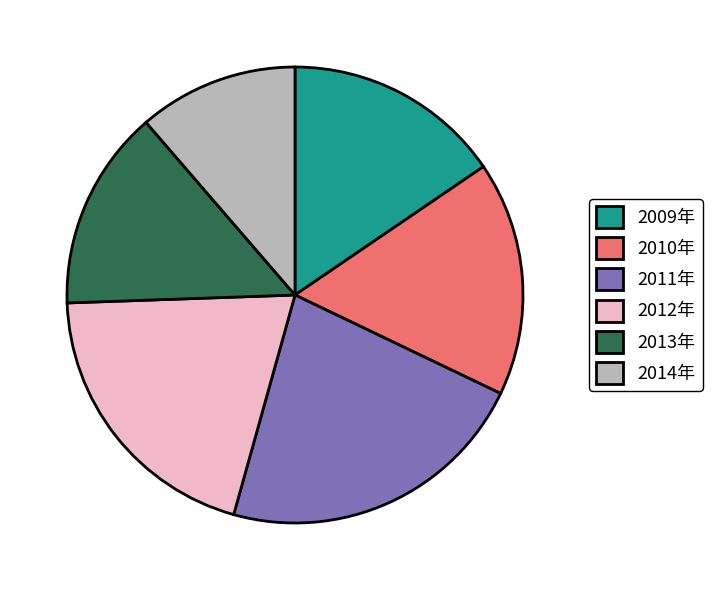

Which category has the smallest portion of the pie?

2014年